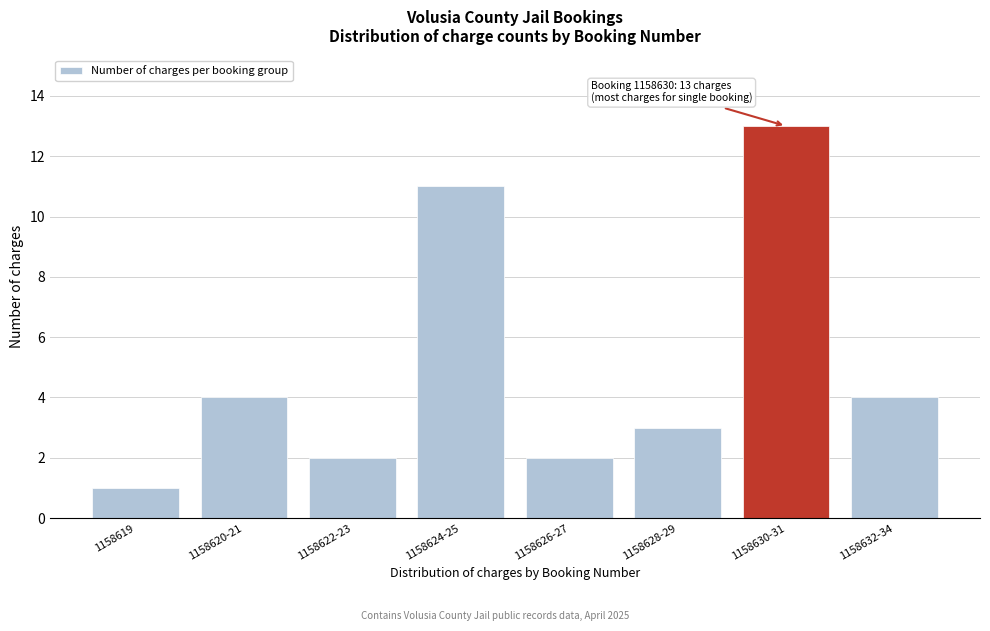

Reading left to right, transcribe all the data shown in this chart.

1	4	2	11	2	3	13	4